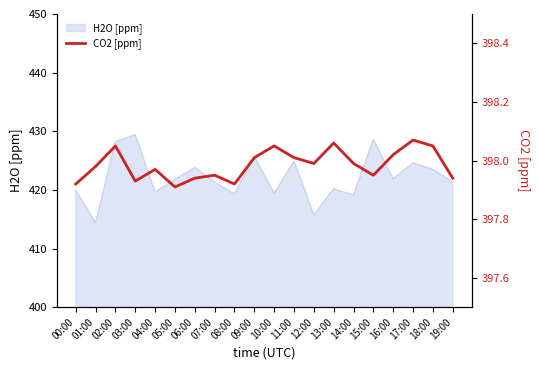

Approximately how many times larger is the value at 12:00 compared to 03:00?

1.0